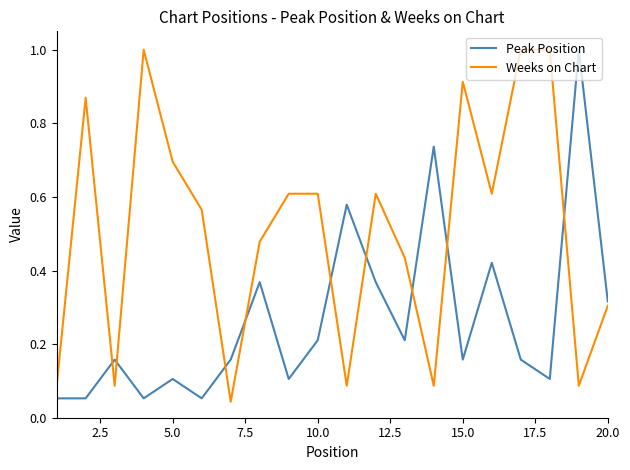

True or false: Peak Position and Weeks on Chart cross at least once.

True